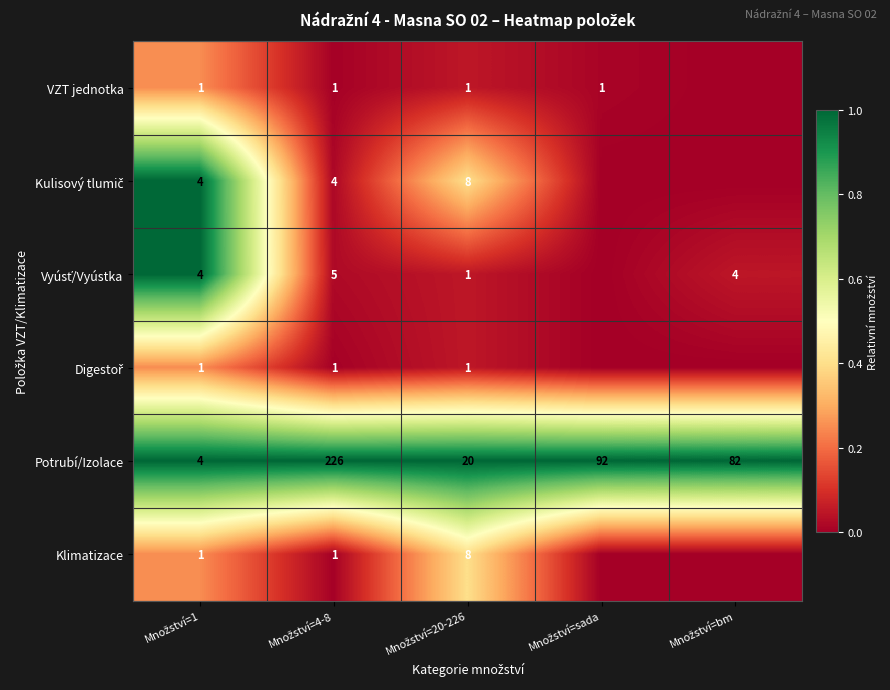

How many series are shown in this chart?

6